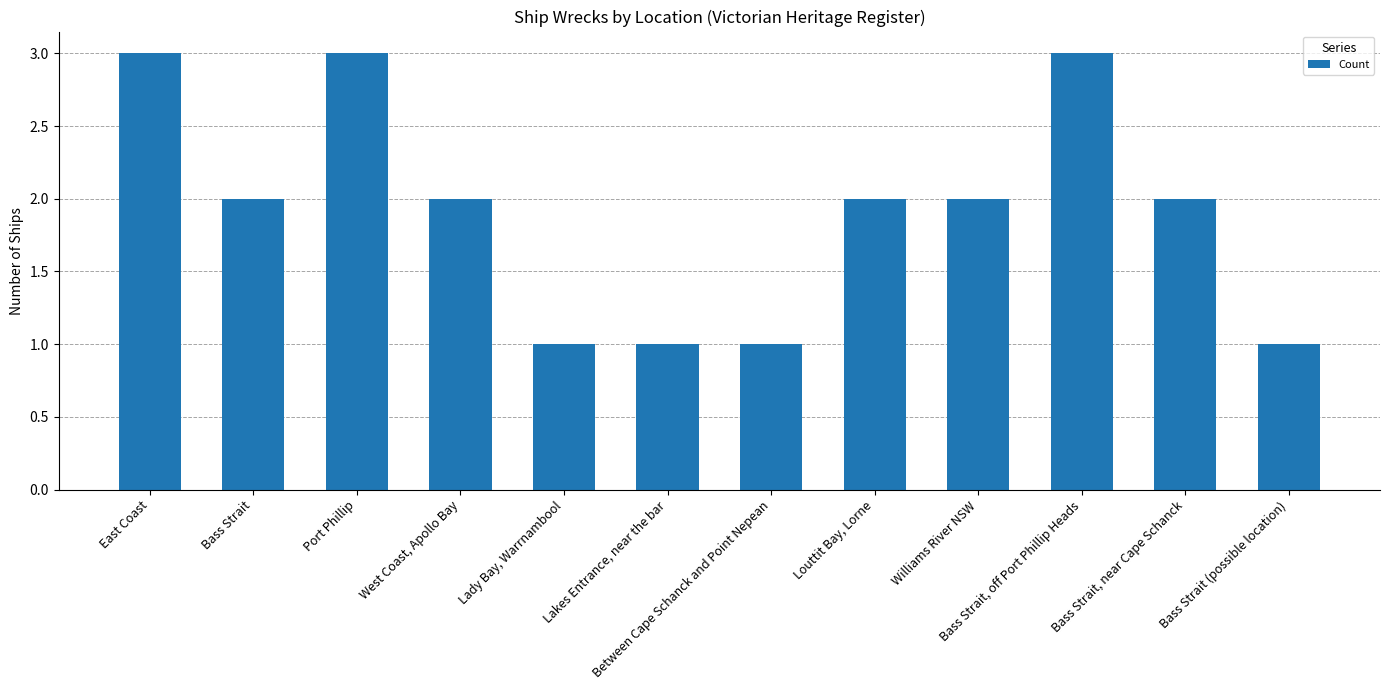

How many bars are there in total?

12